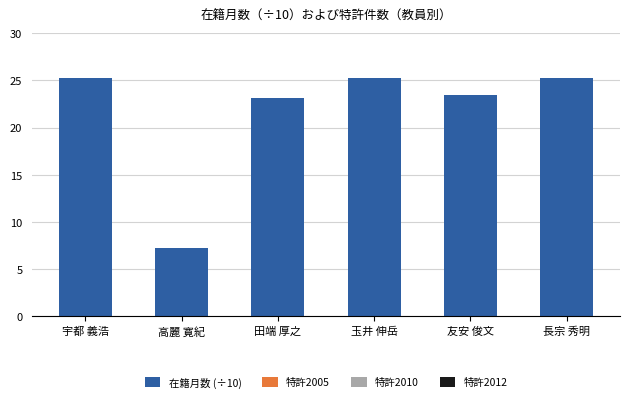

Which category has the lowest value across all series?

高麗 寛紀